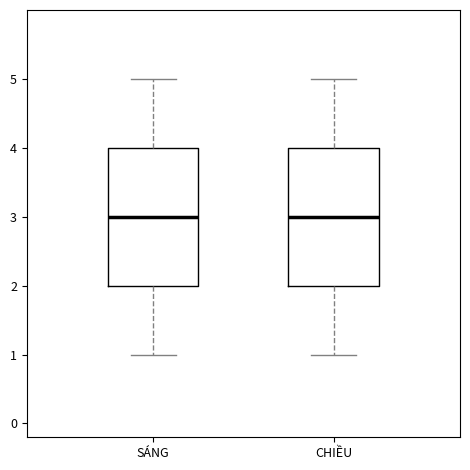

Reading left to right, read every box against the y-axis: the position of its median line, the range the box covers, and the ends of its whiskers. The values are not printed on the chart, so give them approximately, as read against the axis.

SÁNG: median 3, box 2 to 4, whiskers 1 to 5
CHIỀU: median 3, box 2 to 4, whiskers 1 to 5